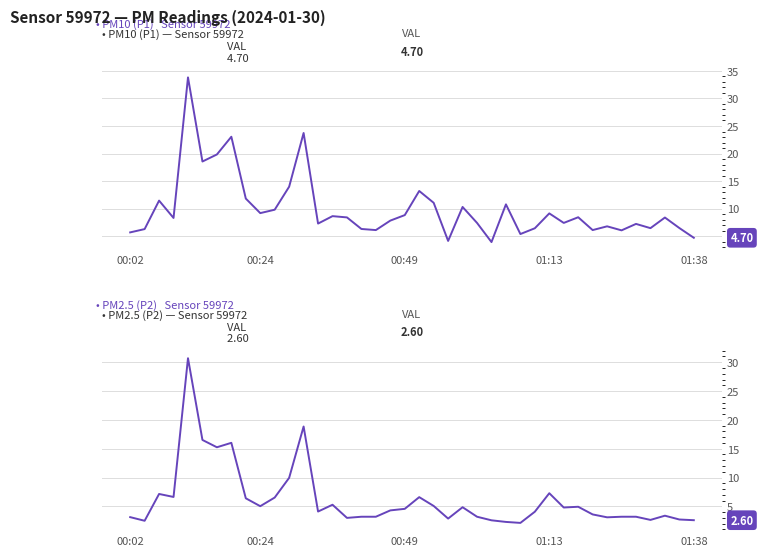

Reading right to left, transcribe all the data shown in this chart.

PM10 (P1) — Sensor 59972: 4.7	6.5	8.4	6.5	7.2	6.0	6.8	6.1	8.4	7.4	9.1	6.4	5.4	10.8	3.9	7.4	10.3	4.1	11.1	13.2	8.8	7.8	6.1	6.3	8.4	8.6	7.3	23.7	14.0	9.8	9.2	11.8	23.1	19.8	18.6	33.8	8.3	11.4	6.3	5.7
PM2.5 (P2) — Sensor 59972: 2.6	2.7	3.4	2.6	3.2	3.2	3.1	3.6	4.9	4.8	7.3	4.1	2.1	2.3	2.6	3.2	4.8	2.9	5.1	6.6	4.6	4.3	3.2	3.2	3.0	5.3	4.1	18.9	9.9	6.5	5.0	6.4	16.0	15.2	16.5	30.7	6.6	7.2	2.5	3.1